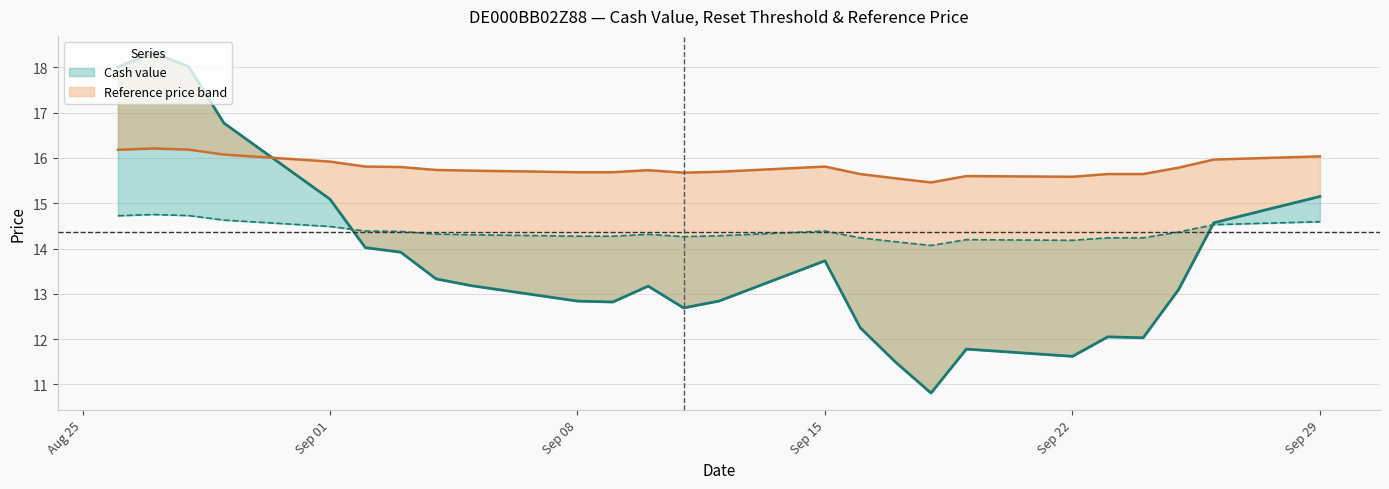

Reading left to right, extract all data points from this chart.

Cash value: 18.0	18.3	18.0	16.8	15.1	14.0	13.9	13.3	13.2	12.8	12.8	13.2	12.7	12.8	13.7	12.2	11.5	10.8	11.8	11.6	12.1	12.0	13.1	14.6	15.2
Reset threshold: 14.7	14.8	14.7	14.6	14.5	14.4	14.4	14.3	14.3	14.3	14.3	14.3	14.3	14.3	14.4	14.2	14.2	14.1	14.2	14.2	14.2	14.2	14.4	14.5	14.6
Reference price: 16.2	16.2	16.2	16.1	15.9	15.8	15.8	15.7	15.7	15.7	15.7	15.7	15.7	15.7	15.8	15.6	15.6	15.5	15.6	15.6	15.6	15.6	15.8	16.0	16.0